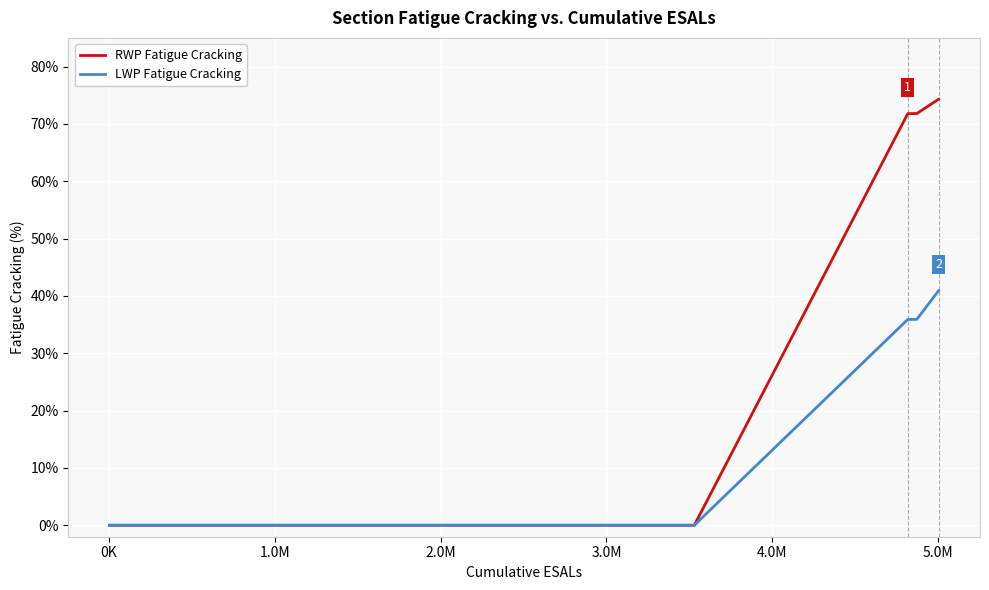

How many lines are shown in the chart?

2